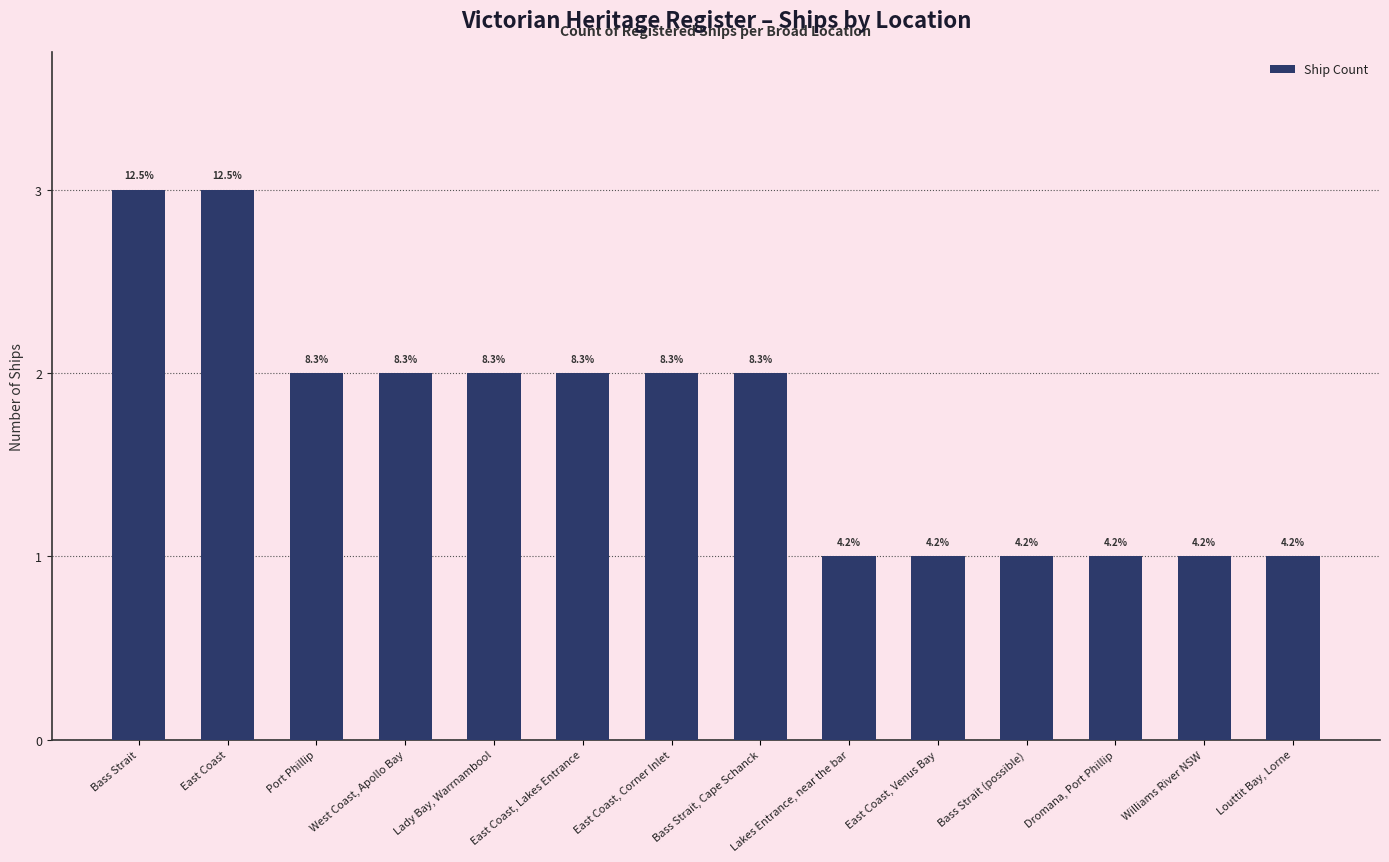

How many bars are there in total?

14